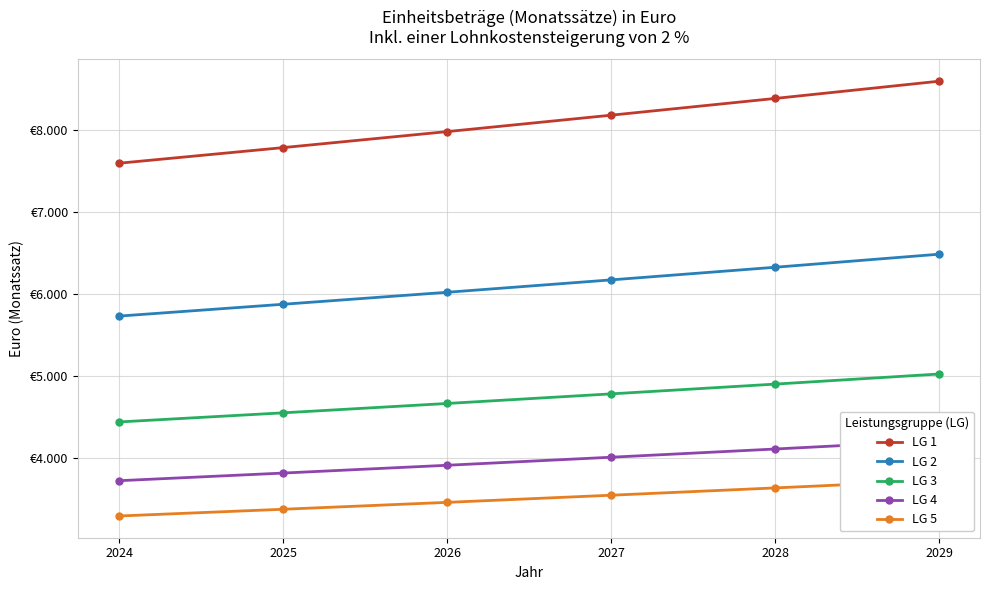

Which series changed the most between 2025 and 2028?

LG 1